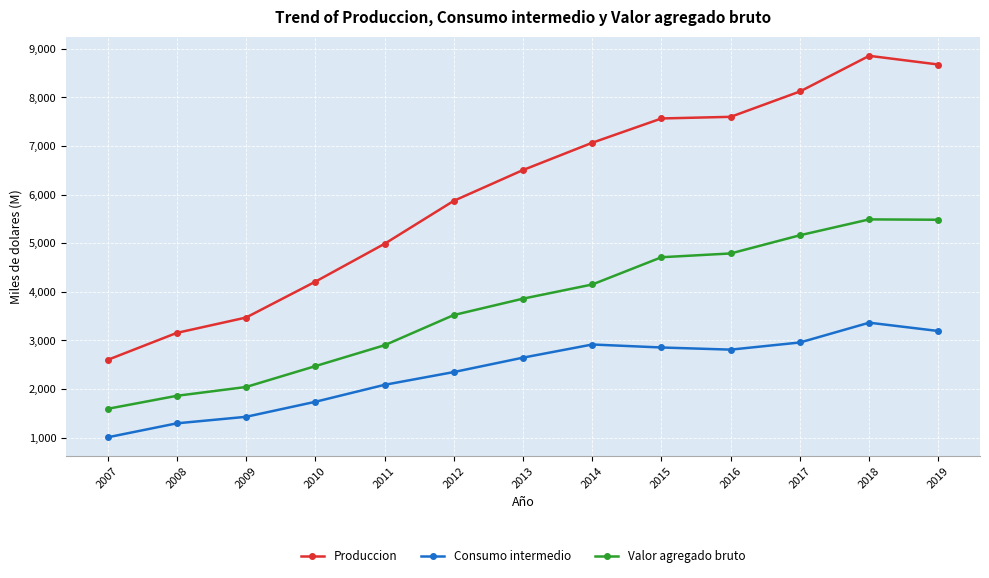

At 2016, list the series in order from largest to smallest.

Produccion, Valor agregado bruto, Consumo intermedio